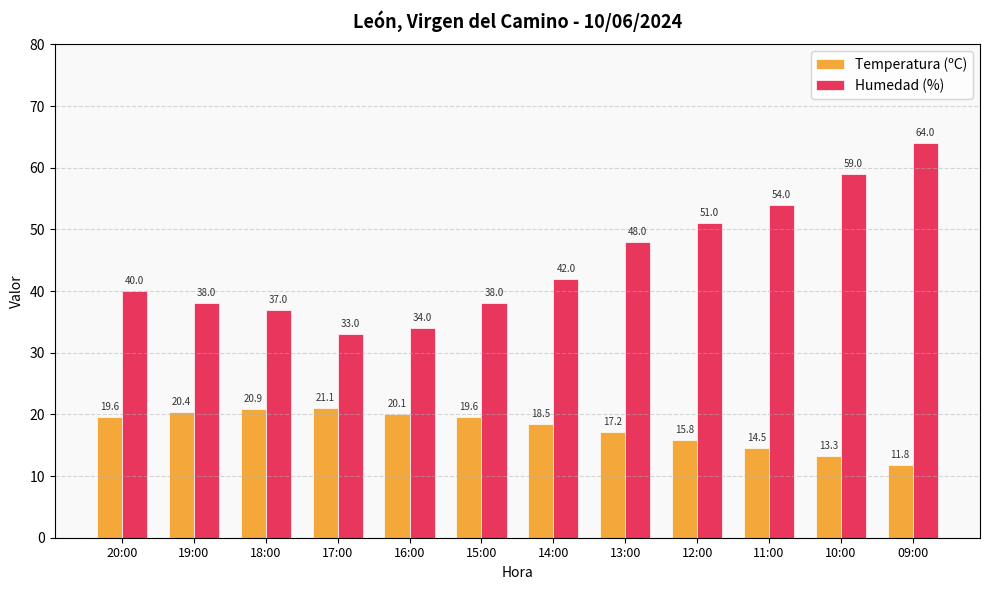

Reading left to right, list all the values displayed in this chart.

Temperatura (ºC): 19.6	20.4	20.9	21.1	20.1	19.6	18.5	17.2	15.8	14.5	13.3	11.8
Humedad (%): 40.0	38.0	37.0	33.0	34.0	38.0	42.0	48.0	51.0	54.0	59.0	64.0